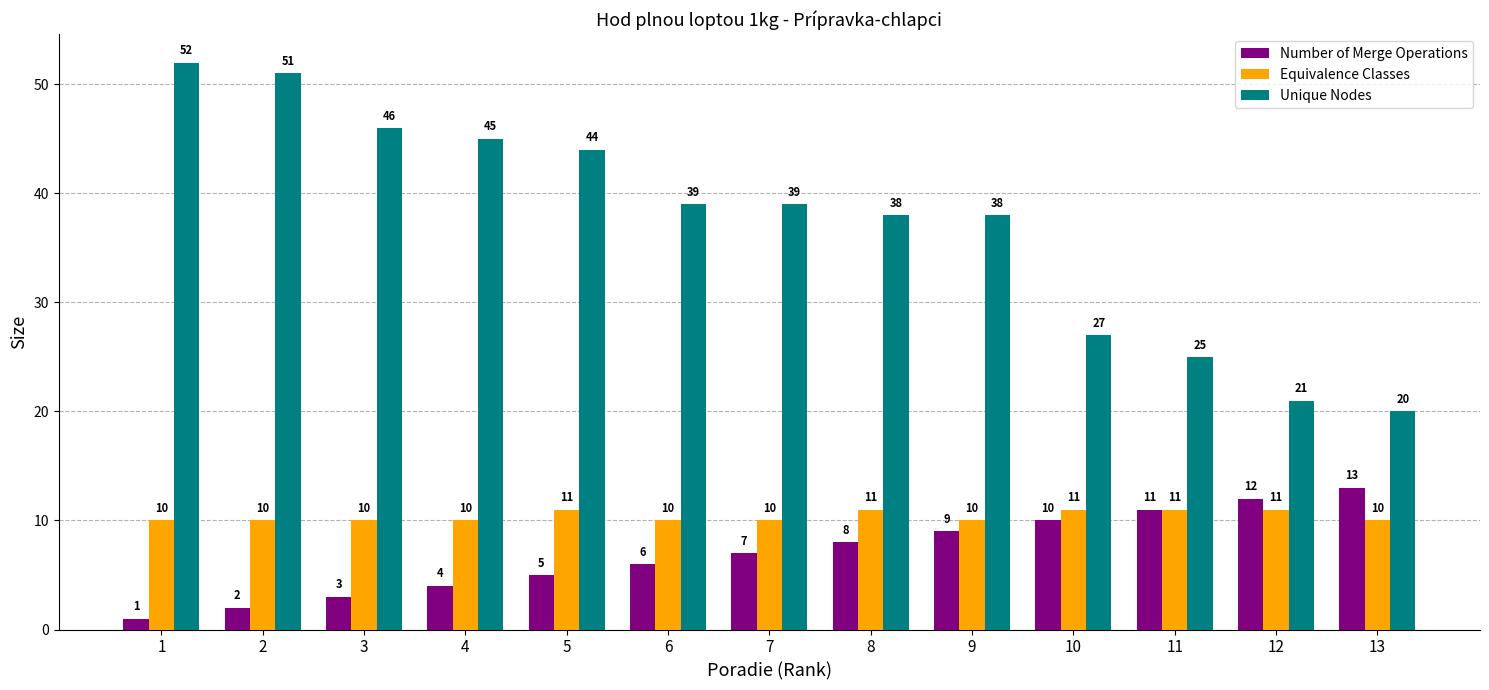

How many Equivalence Classes values are between 10 and 11?

13